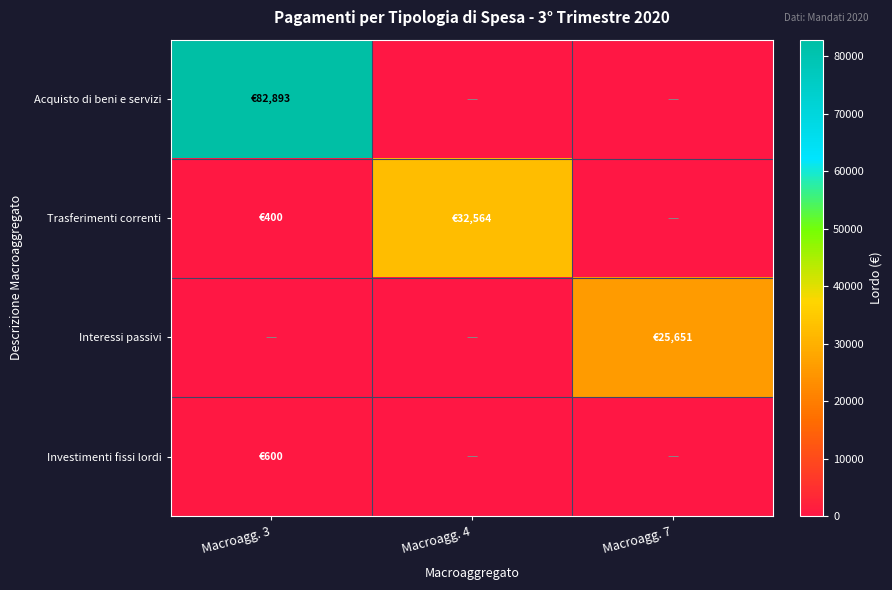

List the series in order of their peak value, highest first.

Acquisto di beni e servizi, Trasferimenti correnti, Interessi passivi, Investimenti fissi lordi